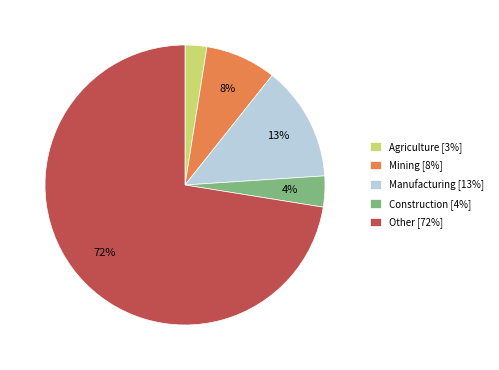

Does any single category account for the majority?

Yes